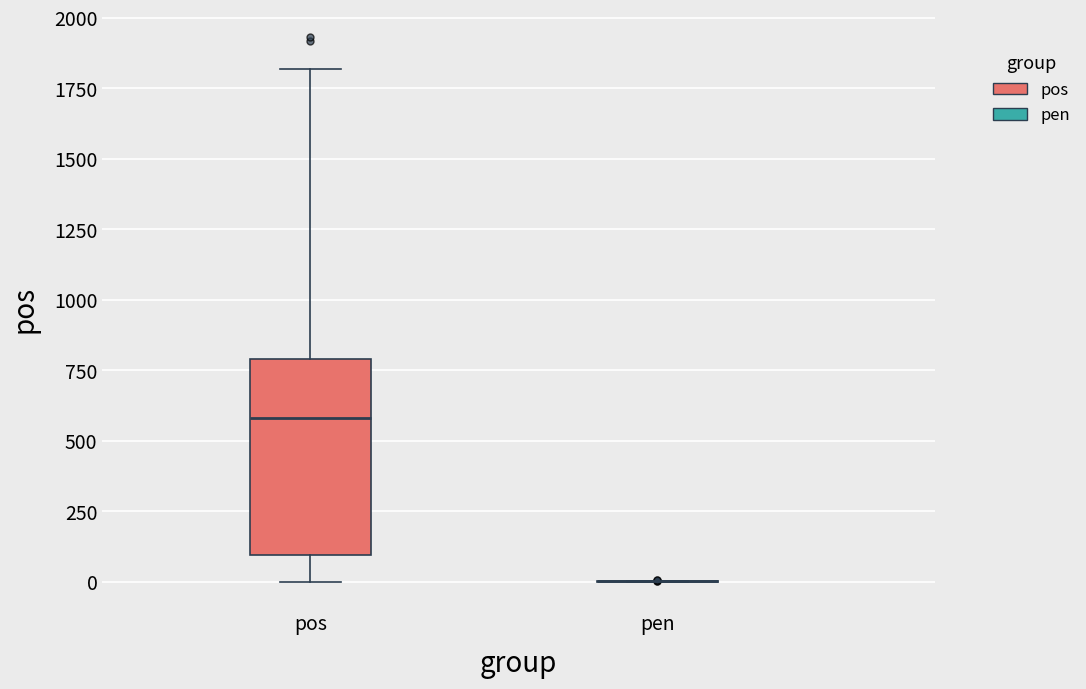

Where does the upper whisker of the box for pos end on the y-axis? The values are not printed on the chart, so give them approximately, as read against the axis.

1800